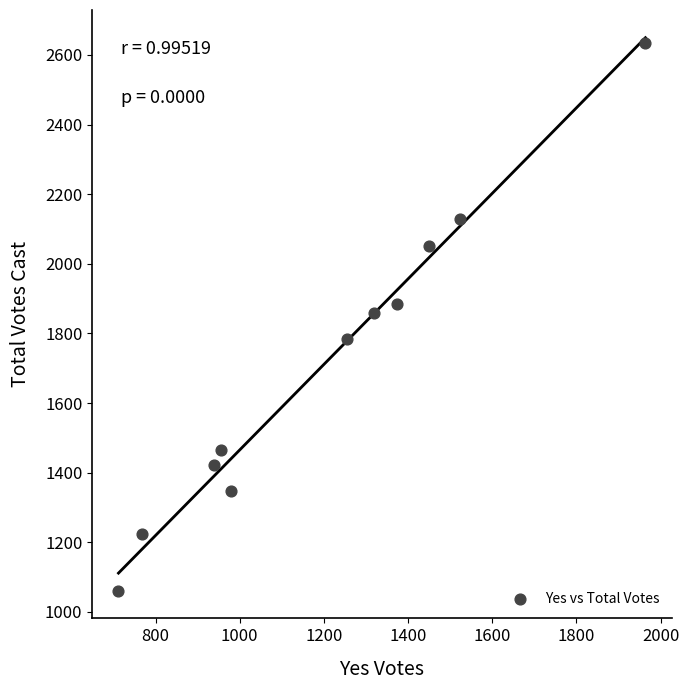

What is the average Y value?

1715